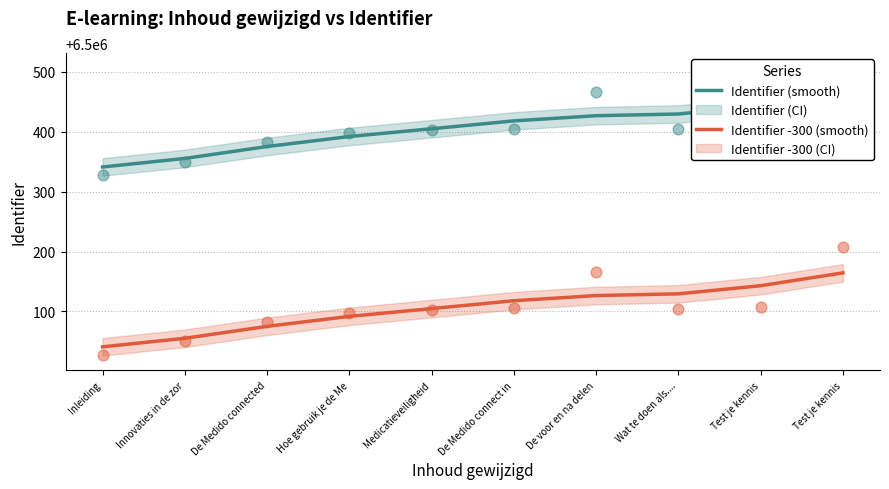

Which series has the largest total across all categories?

Identifier (smooth)